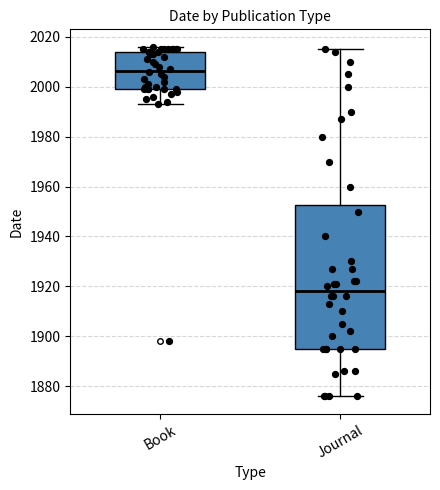

Reading left to right, transcribe this box plot: for each box, give where its median line is, the range the box spans, and where its two whiskers end, as read against the y-axis. The values are not printed on the chart, so give them approximately, as read against the axis.

Book: median 2006, box 2000 to 2014, whiskers 1994 to 2016
Journal: median 1918, box 1896 to 1952, whiskers 1876 to 2016